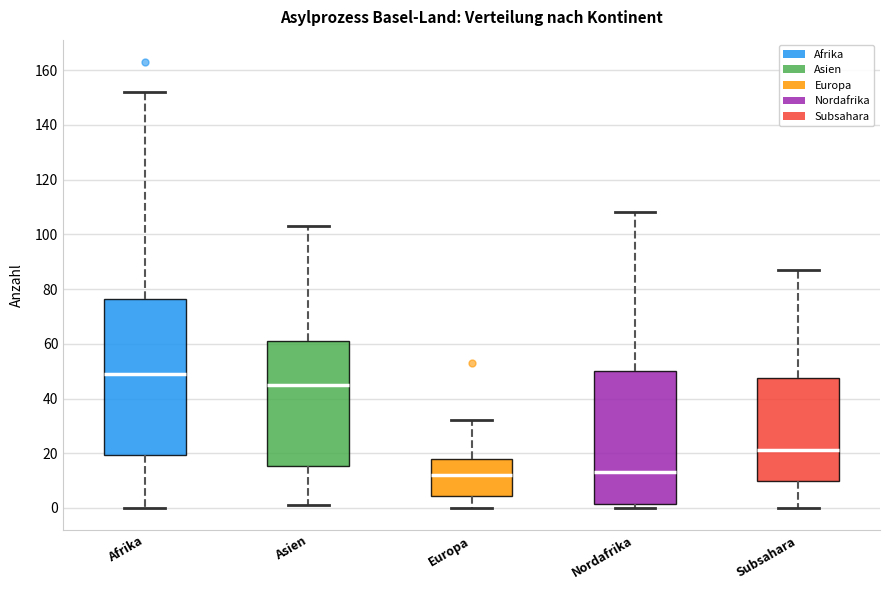

Where is the lower edge of the box for Europa on the y-axis? The values are not printed on the chart, so give them approximately, as read against the axis.

4